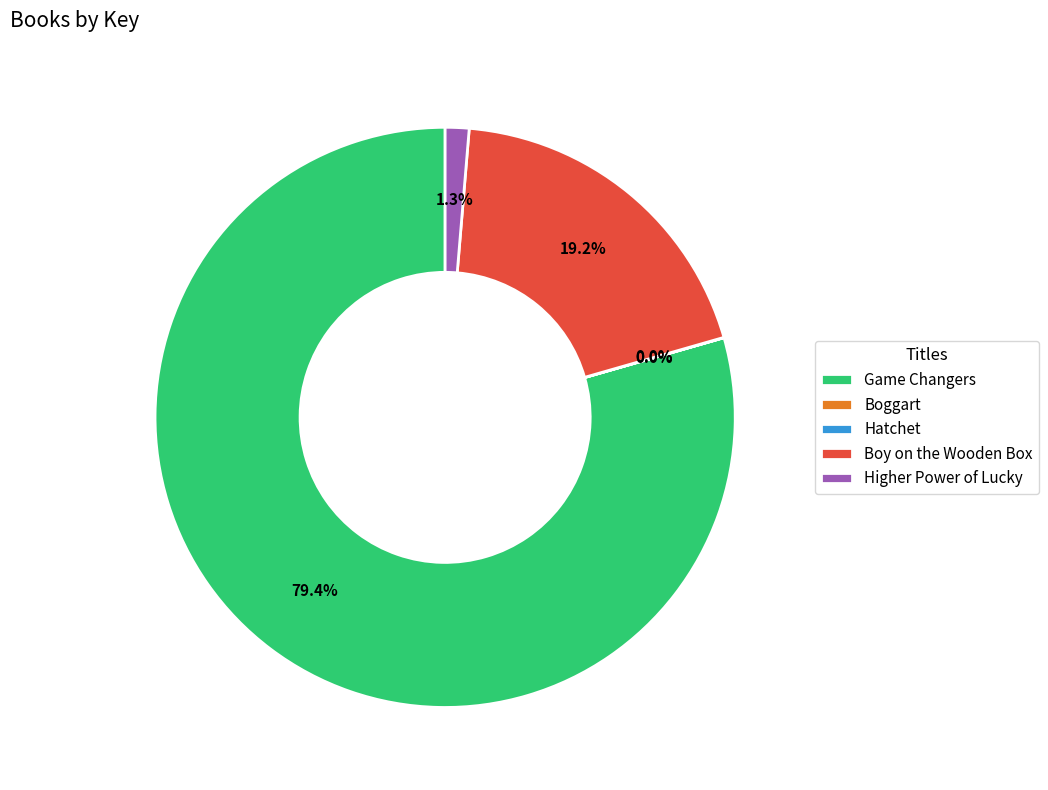

Which category has the biggest portion of the pie?

Game Changers